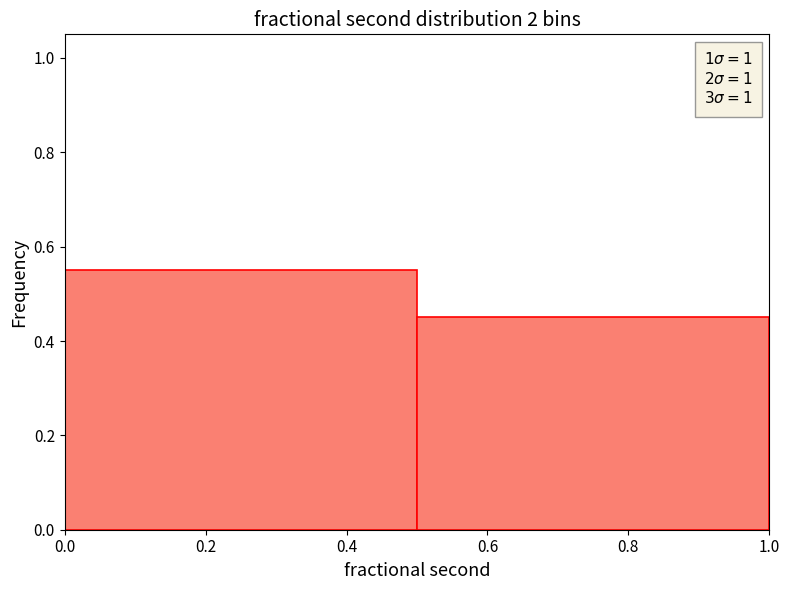

Reading left to right, list every bar in this chart as the range it spans on the x-axis followed by its height. The values are not printed on the chart, so give them approximately, as read against the axis.

0.0 to 0.5: 0.56
0.5 to 1.0: 0.46